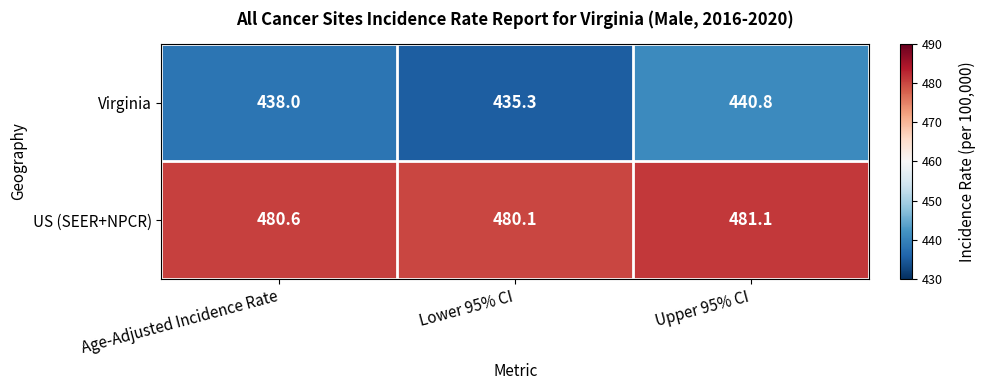

Which category has the lowest value across all series?

Lower 95% CI